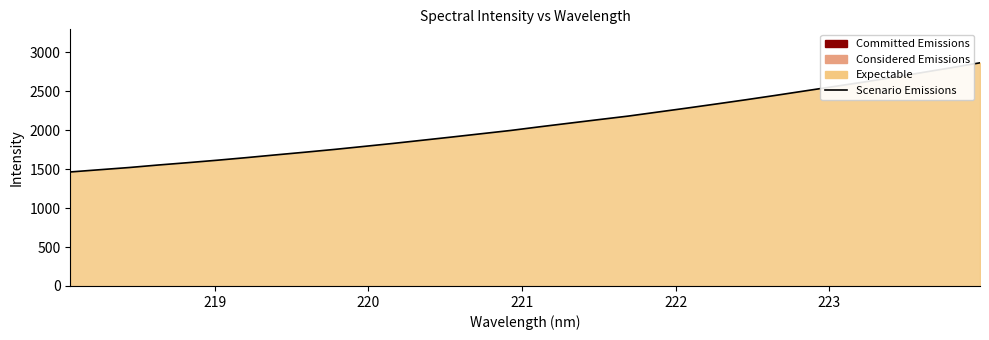

What is the difference between the maximum and minimum values?

1401.1